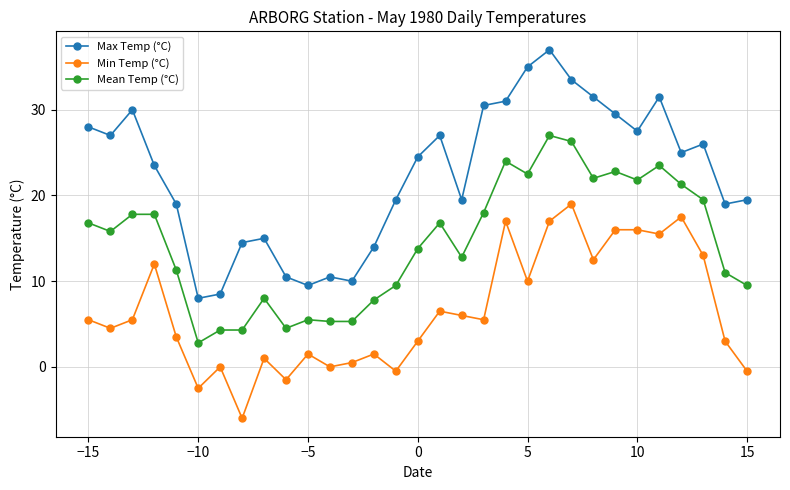

True or false: Mean Temp (°C) and Min Temp (°C) intersect in this chart.

False